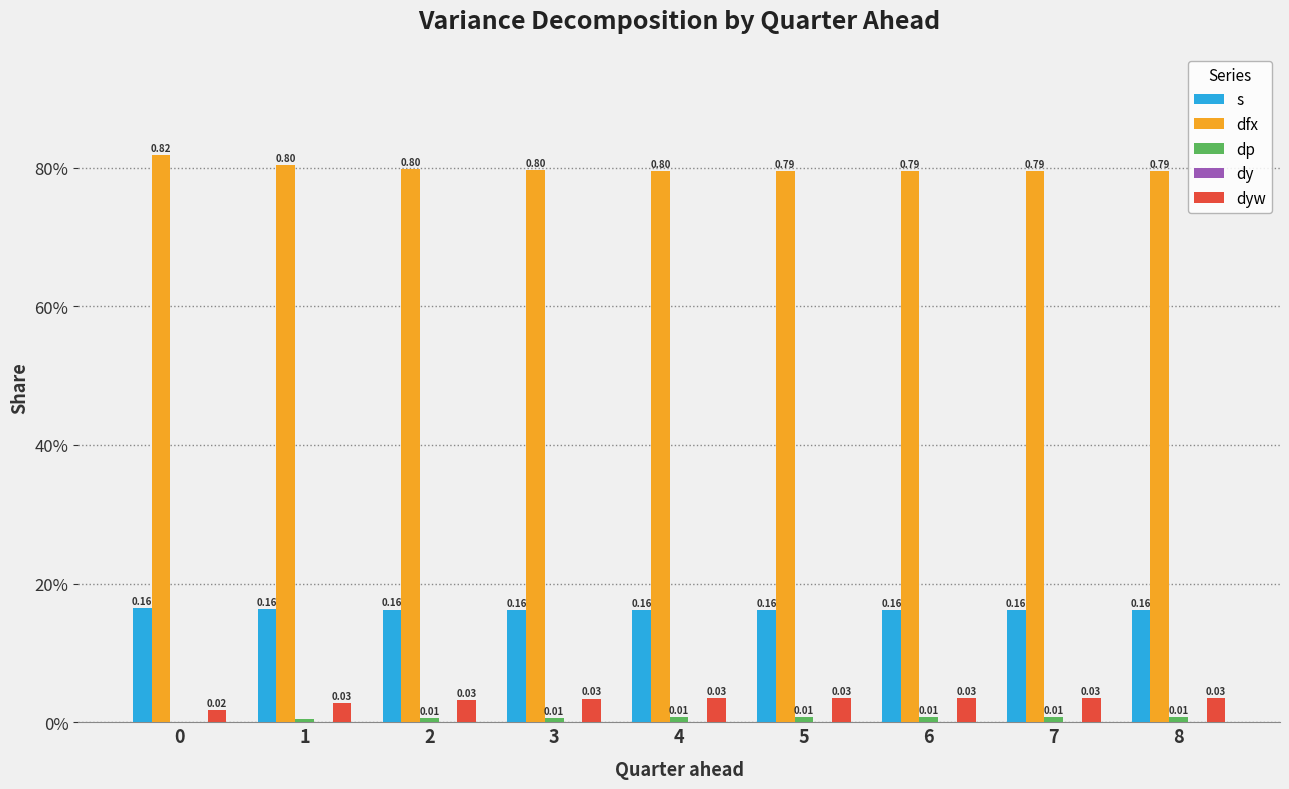

Reading left to right, what are all the values shown in this chart?

s: 0=0.2	1=0.2	2=0.2	3=0.2	4=0.2	5=0.2	6=0.2	7=0.2	8=0.2
dfx: 0=0.8	1=0.8	2=0.8	3=0.8	4=0.8	5=0.8	6=0.8	7=0.8	8=0.8
dp: 0=0.0	1=0.0	2=0.0	3=0.0	4=0.0	5=0.0	6=0.0	7=0.0	8=0.0
dy: 0=0.0	1=0.0	2=0.0	3=0.0	4=0.0	5=0.0	6=0.0	7=0.0	8=0.0
dyw: 0=0.0	1=0.0	2=0.0	3=0.0	4=0.0	5=0.0	6=0.0	7=0.0	8=0.0